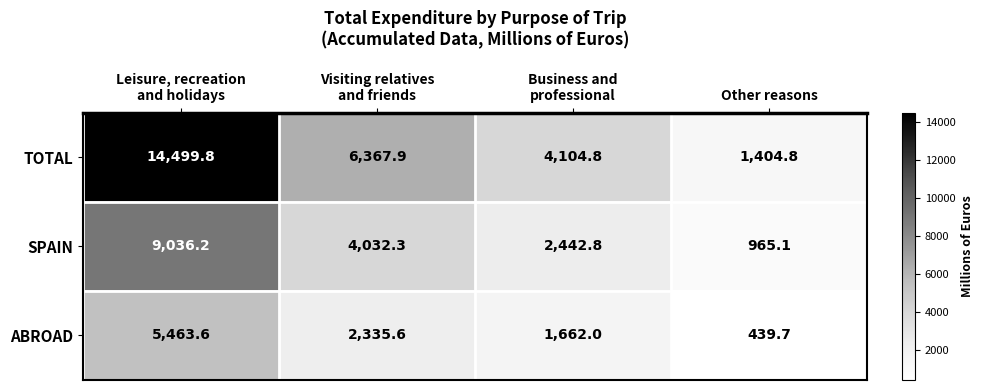

Which series changed the most between Visiting relatives
and friends and Business and
professional?

TOTAL